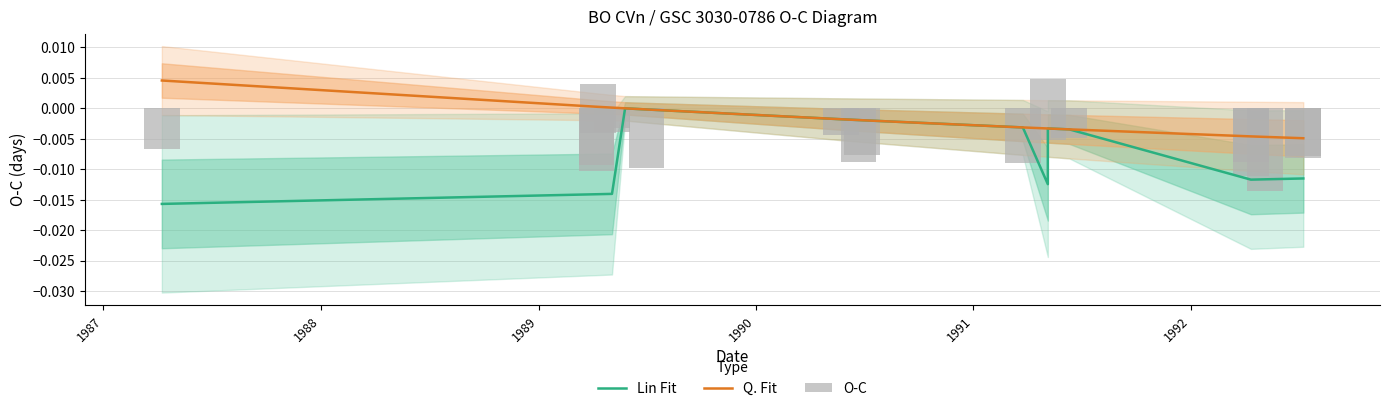

How many data points in Q. Fit are less than 0?

14